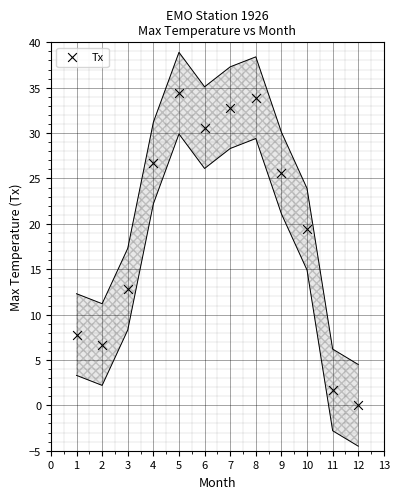

What Y value in the scatter plot is closest to 17?

19.4